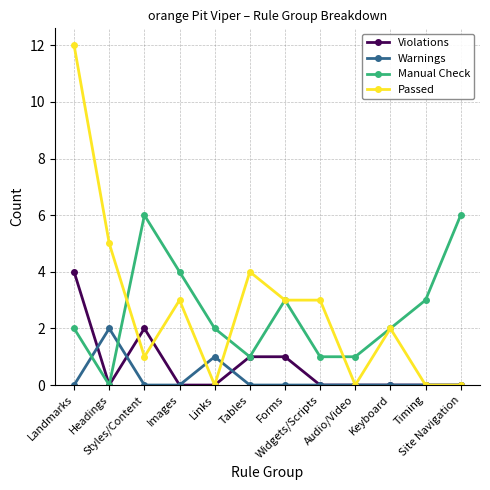

Which series has the largest range (max minus min)?

Passed